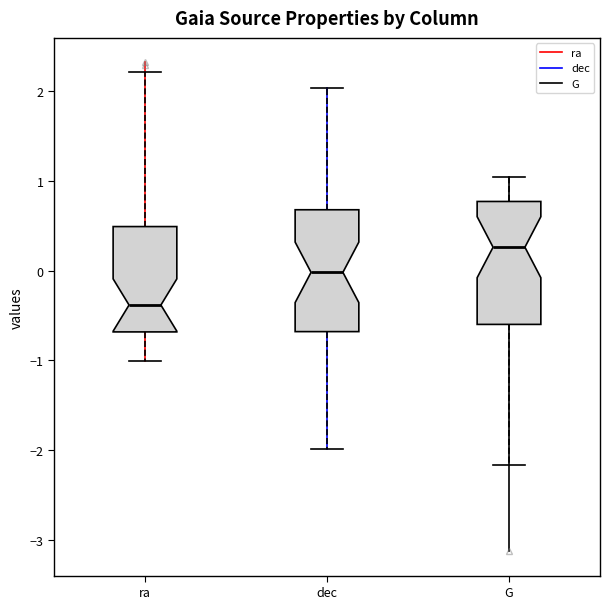

Reading left to right, read every box against the y-axis: the position of its median line, the range the box covers, and the ends of its whiskers. The values are not printed on the chart, so give them approximately, as read against the axis.

ra: median -0.4, box -0.7 to 0.5, whiskers -1.0 to 2.2
dec: median 0.0, box -0.7 to 0.7, whiskers -2.0 to 2.0
G: median 0.3, box -0.6 to 0.8, whiskers -2.2 to 1.0